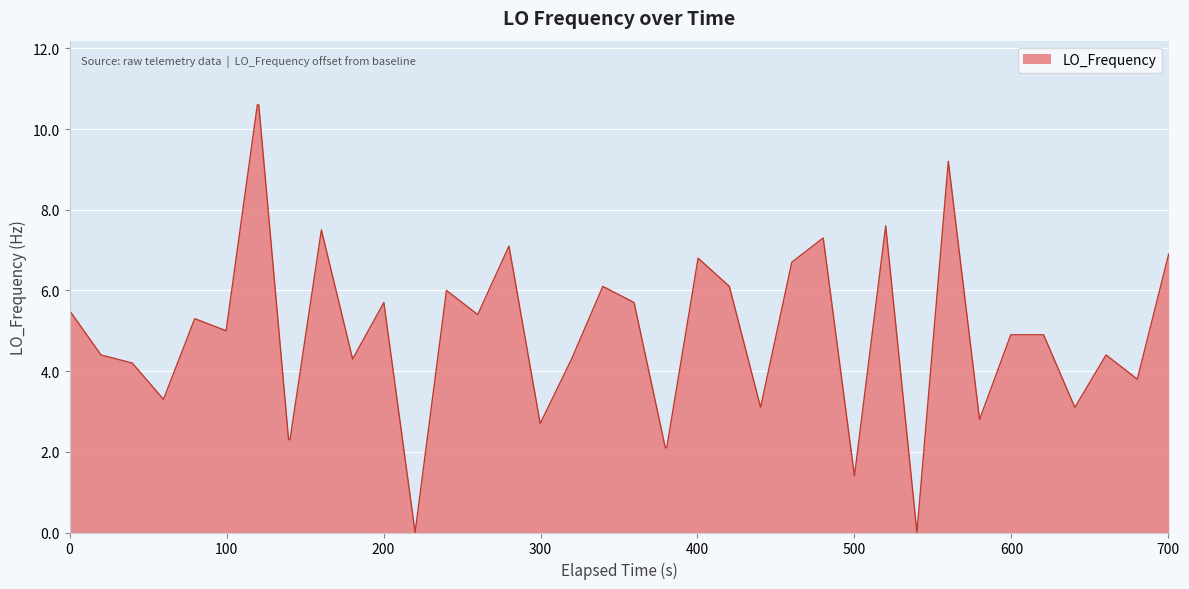

What is the difference between the maximum and minimum values?

10.6